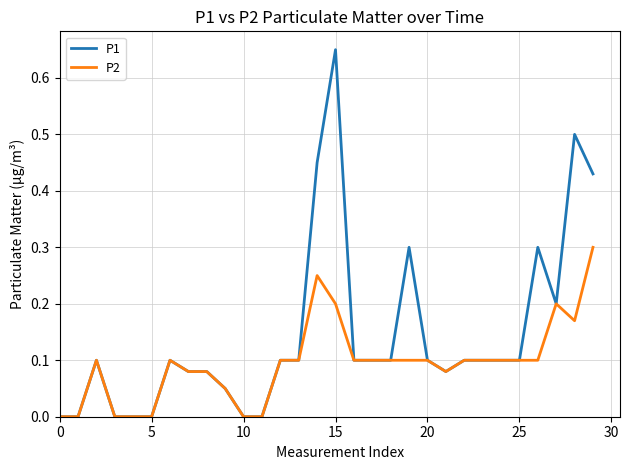

Which series has the largest total across all categories?

P1